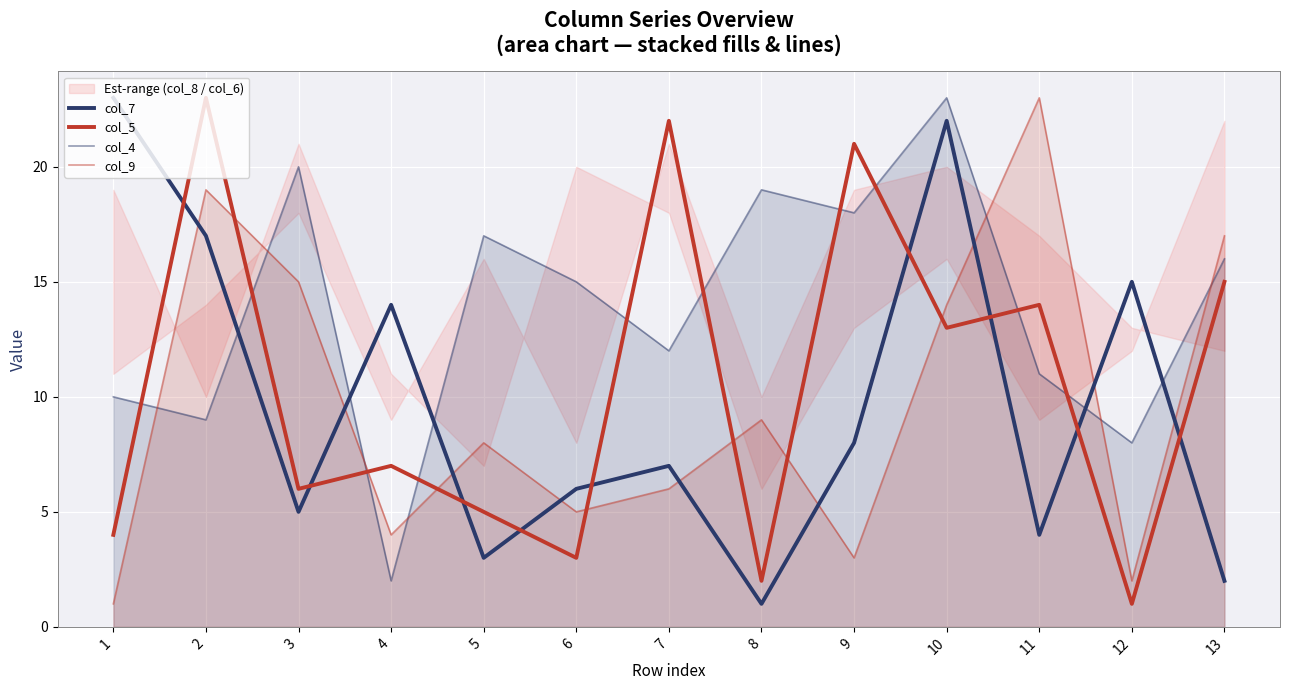

How many data points in col_7 are less than 7?

6